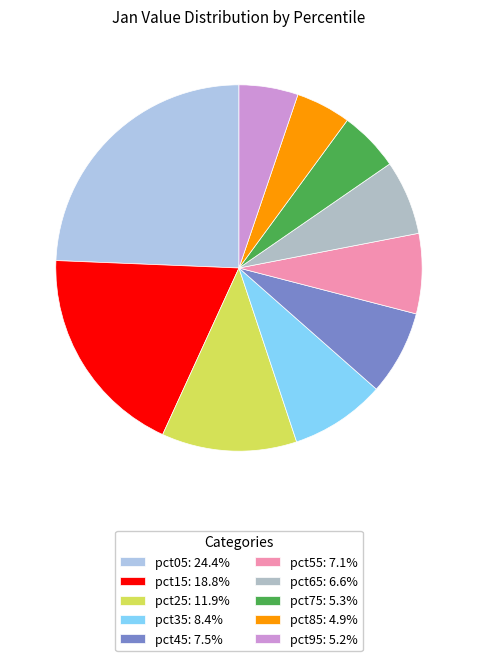

Does pct05 account for over 50% of the chart?

No